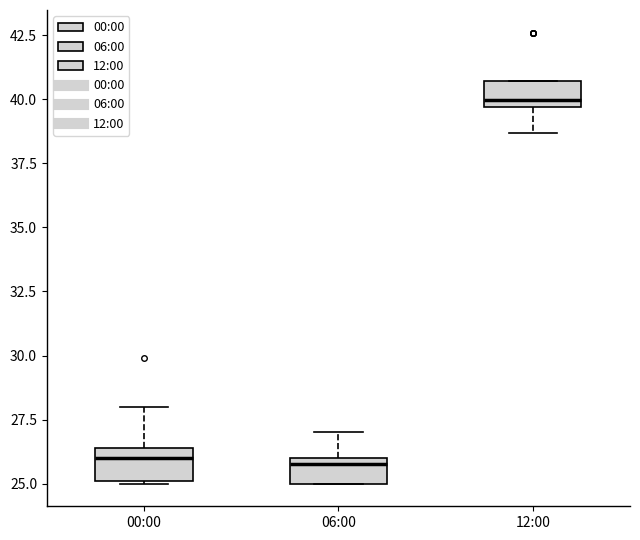

Where does the median line of the box for 00:00 sit on the y-axis? The values are not printed on the chart, so give them approximately, as read against the axis.

26.0